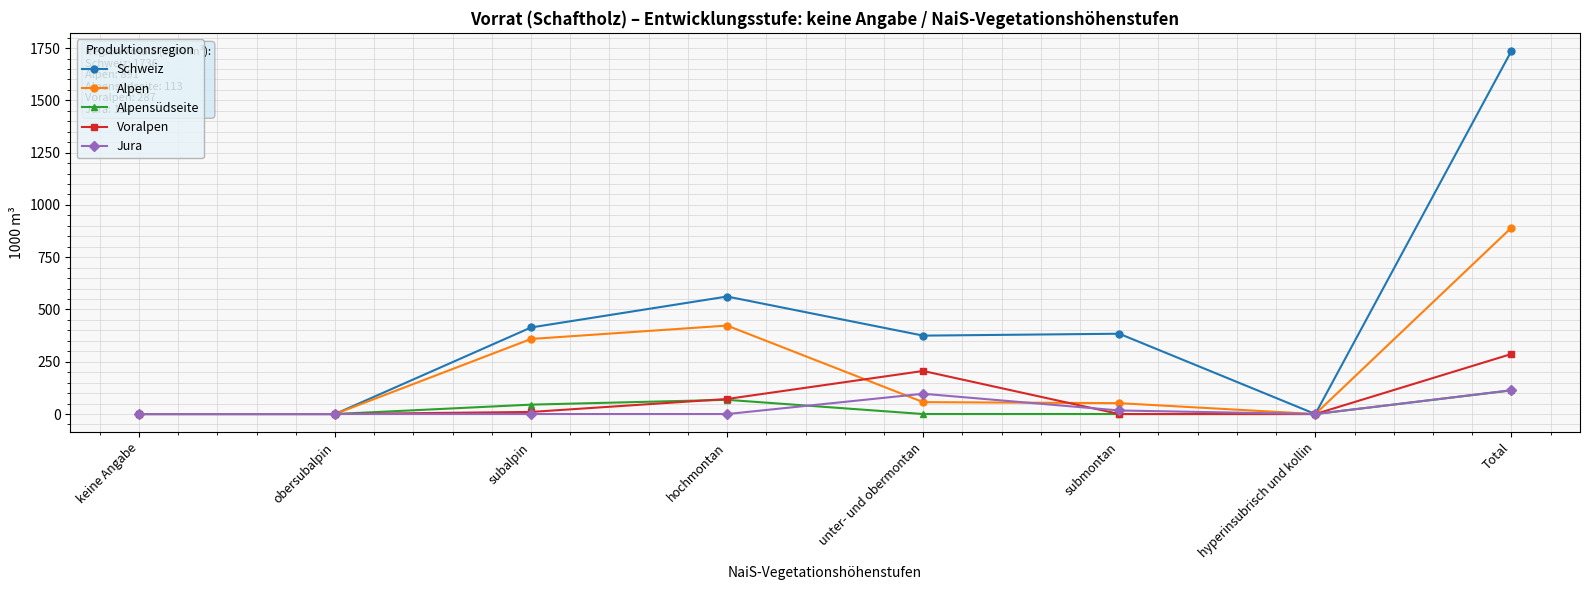

Which series changed the most between keine Angabe and Total?

Schweiz